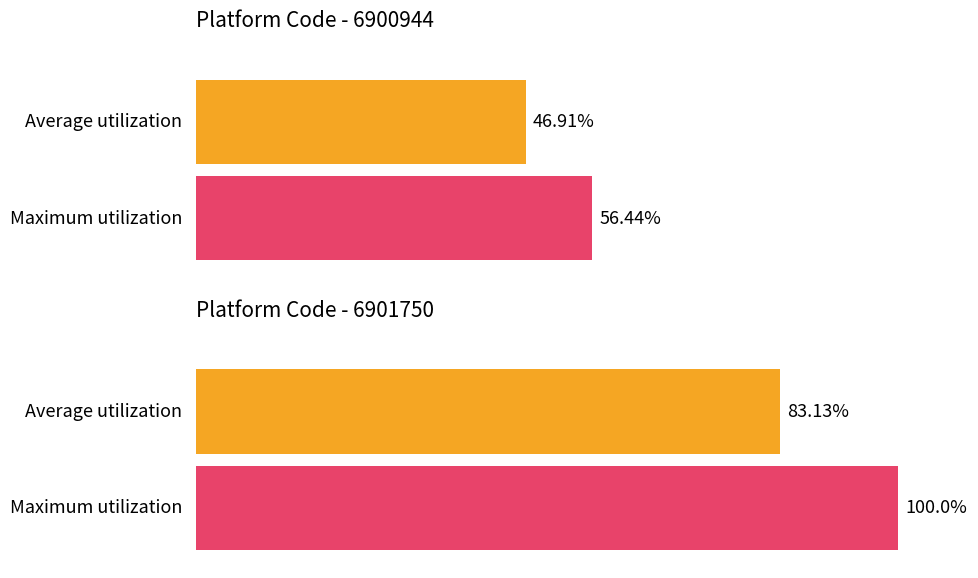

At which label is Maximum utilization closest to 78?

6900944